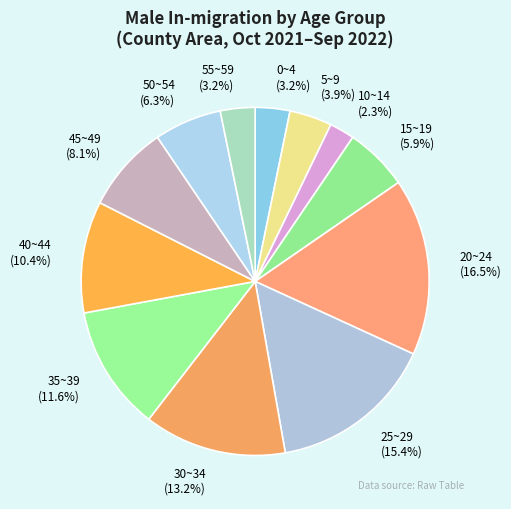

What is the ratio of the value at 15~19 to the value at 0~4?

1.8